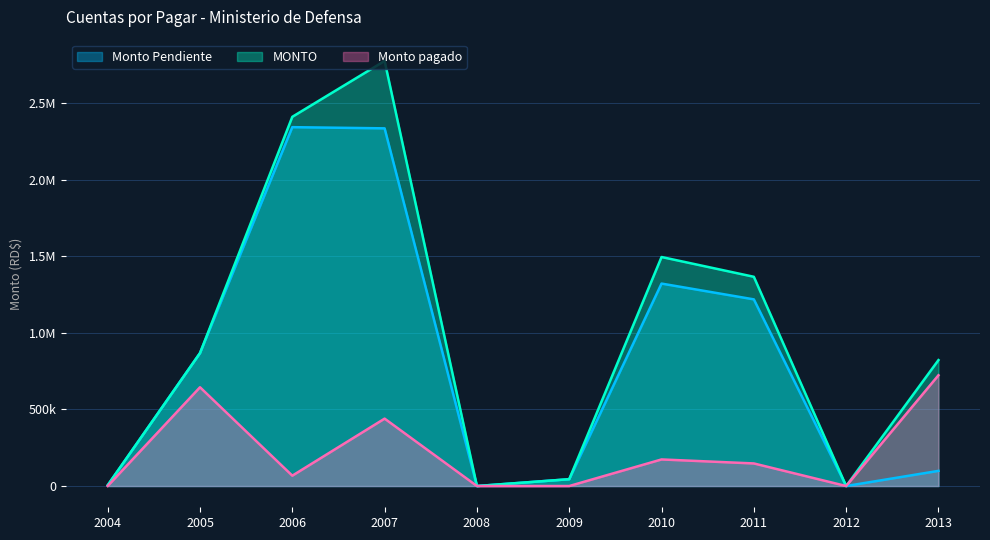

In Monto Pendiente, how many points are lower than both neighbors (excluding endpoints)?

2